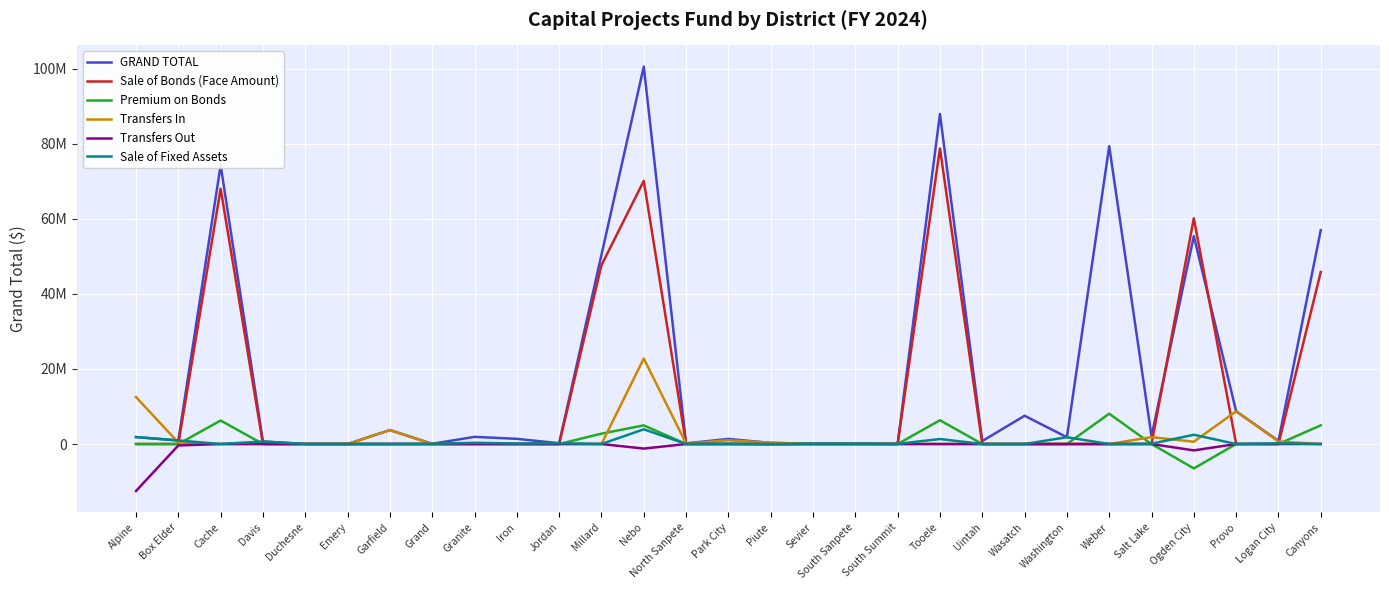

True or false: Transfers Out and Transfers In intersect in this chart.

False